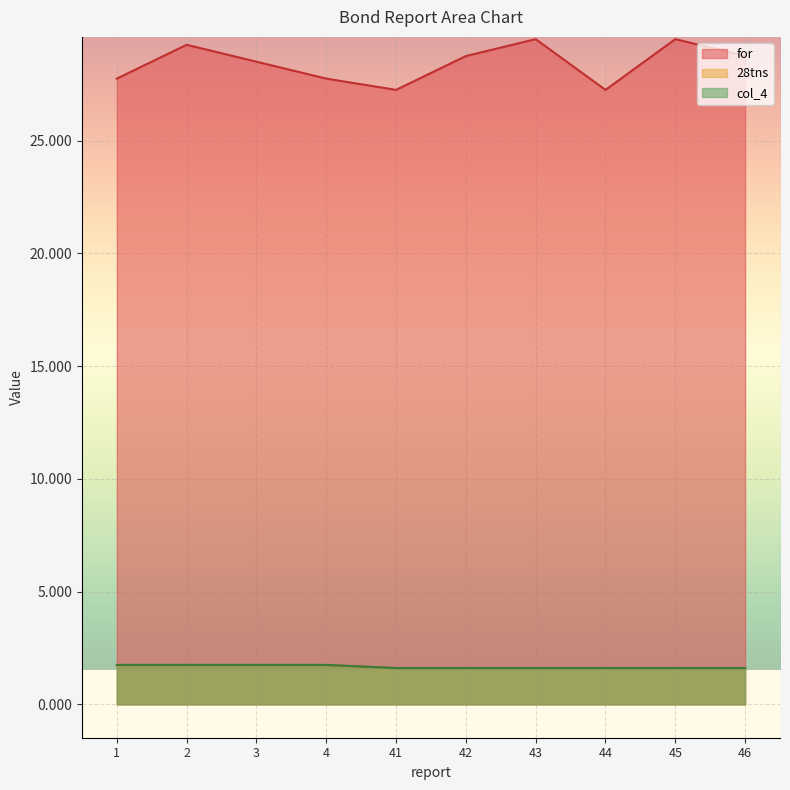

True or false: 28tns has a value of 2.9 at 23.

False